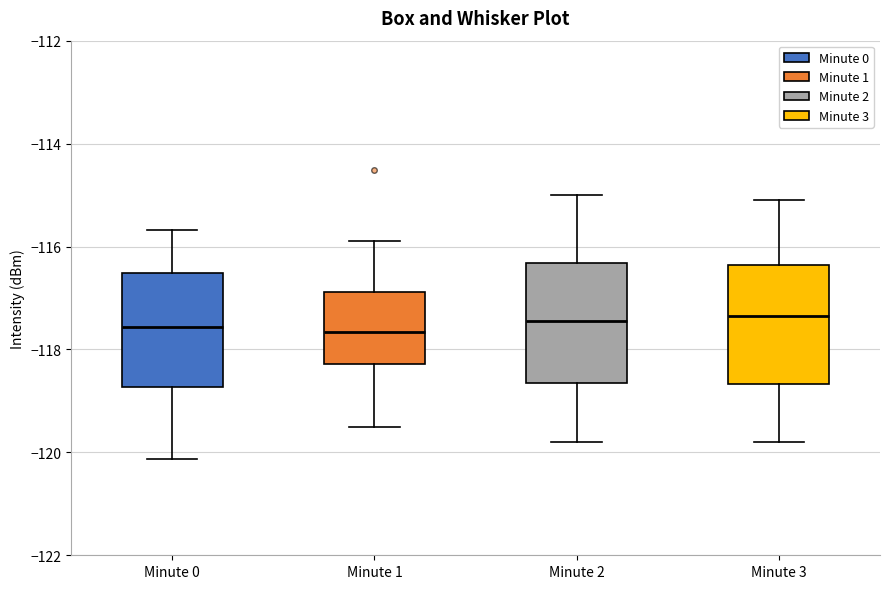

Reading left to right, read every box against the y-axis: the position of its median line, the range the box covers, and the ends of its whiskers. The values are not printed on the chart, so give them approximately, as read against the axis.

Minute 0: median -117.6, box -118.8 to -116.6, whiskers -120.2 to -115.6
Minute 1: median -117.6, box -118.2 to -116.8, whiskers -119.4 to -115.8
Minute 2: median -117.4, box -118.6 to -116.4, whiskers -119.8 to -115.0
Minute 3: median -117.4, box -118.6 to -116.4, whiskers -119.8 to -115.0